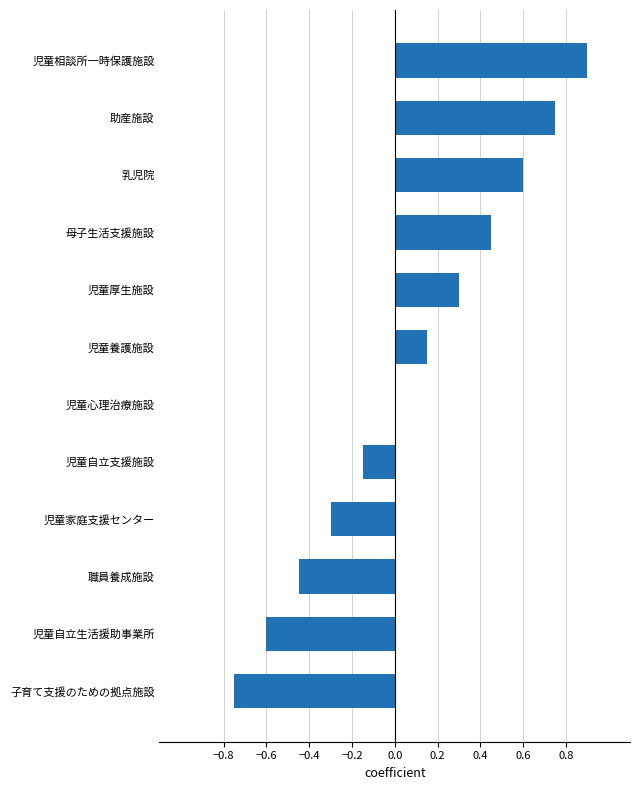

Is it true that the value at 乳児院 is 0.6?

True